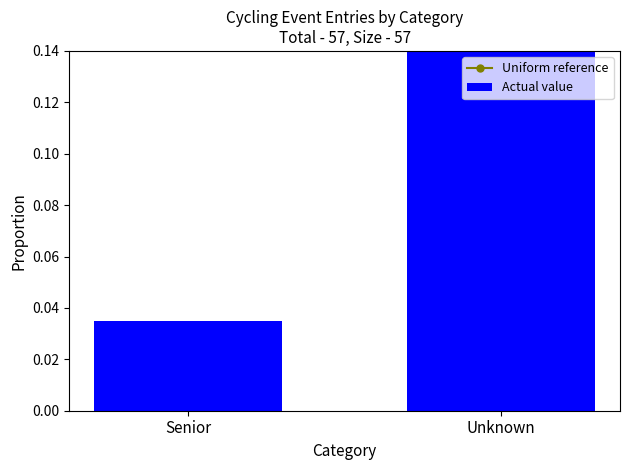

True or false: Uniform reference has a value of 0.7 at Unknown.

False